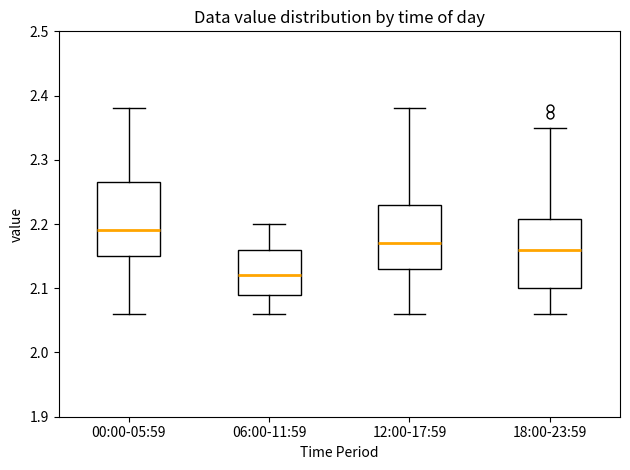

Where is the lower edge of the box for 12:00-17:59 on the y-axis? The values are not printed on the chart, so give them approximately, as read against the axis.

2.13